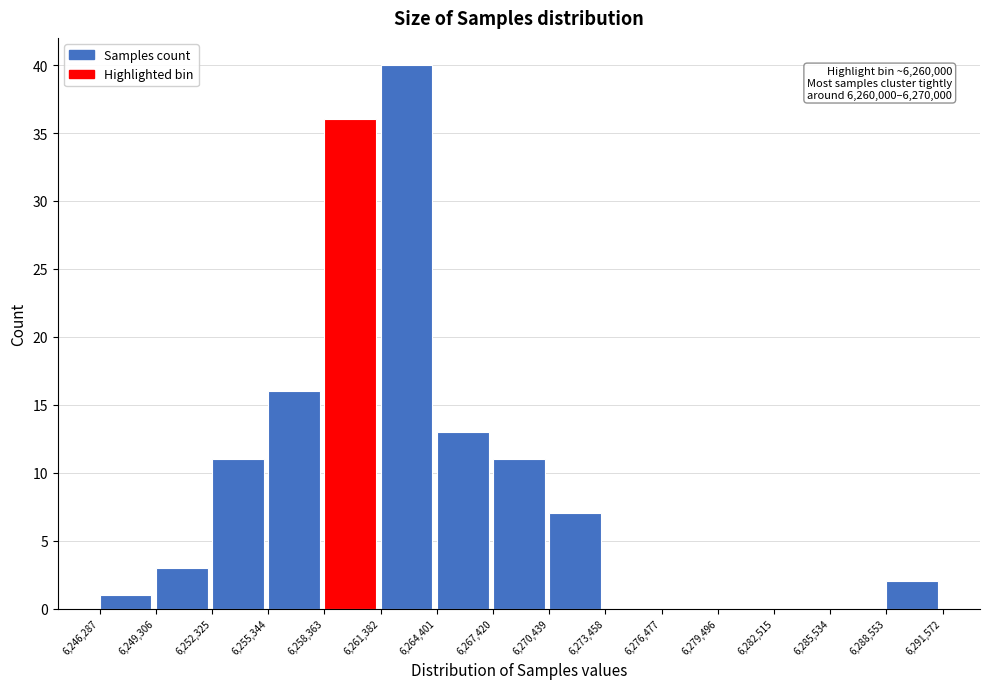

Which range on the x-axis has the tallest bar?

6,261,382 to 6,264,401